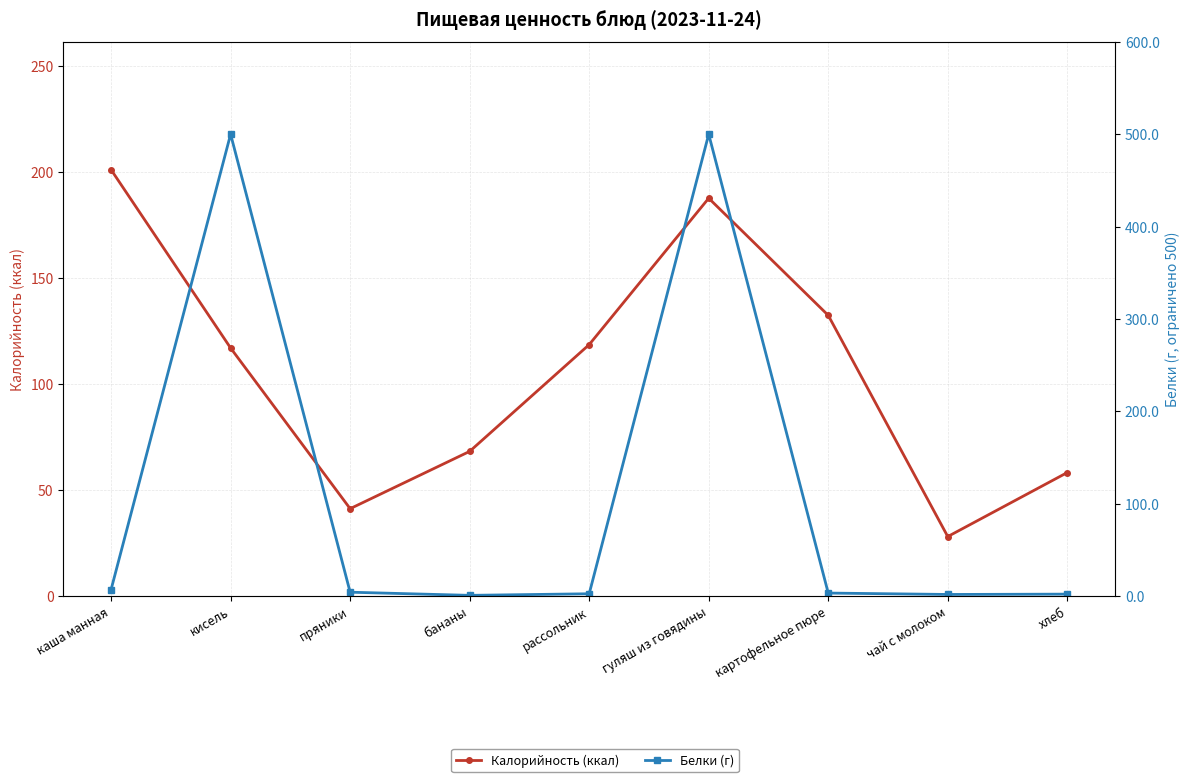

Reading left to right, what are all the values shown in this chart?

Калорийность (ккал): 201.0	116.9	41.1	68.2	118.5	187.5	132.3	28.0	58.2
Белки (г): 6.9	500.0	4.0	0.6	2.3	500.0	3.1	1.6	1.9